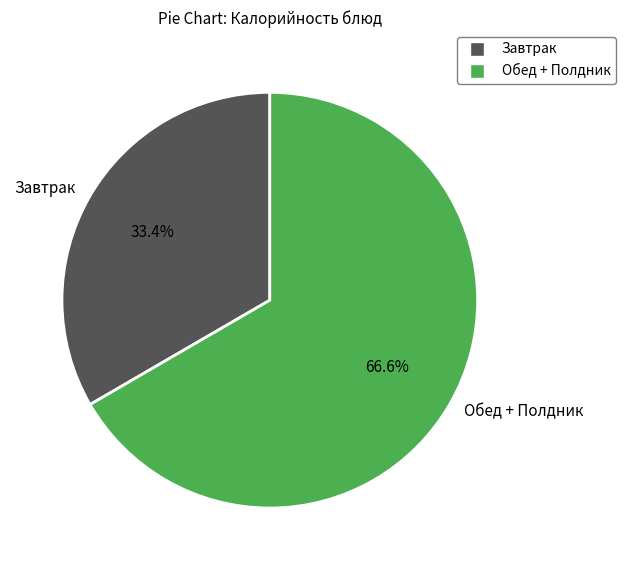

What percentage is NOT represented by Обед + Полдник?

33.4%